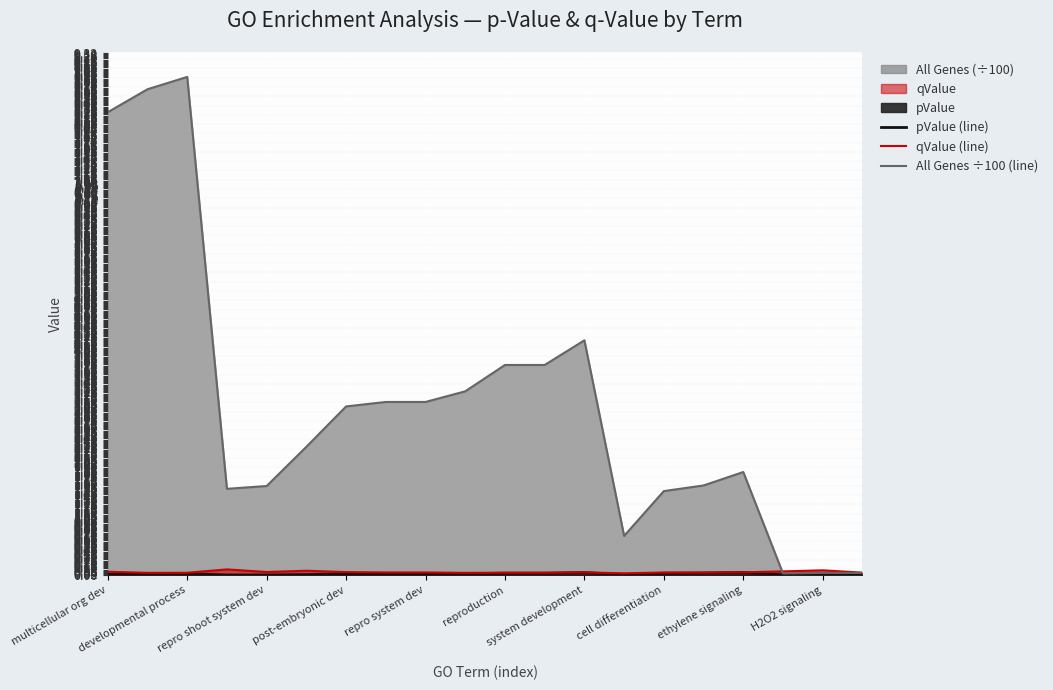

At how many categories does at least one series exceed 1?

16